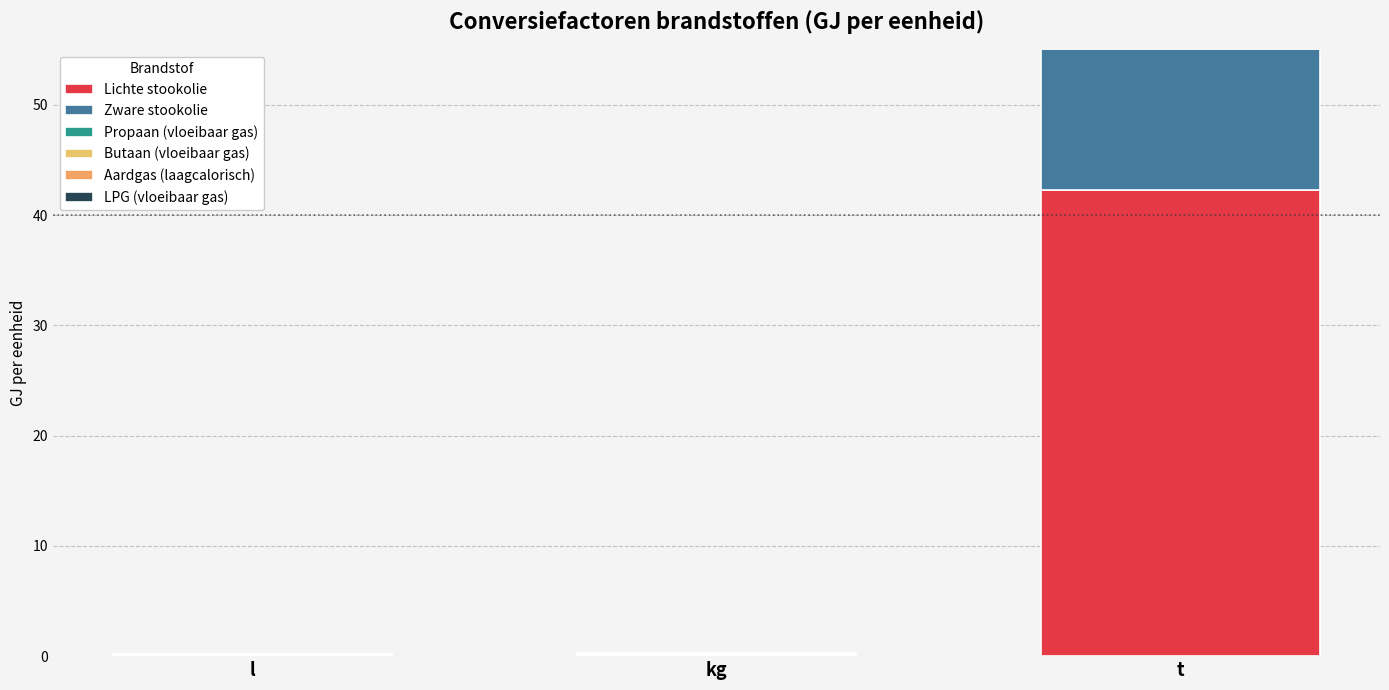

At t, list the series in order from largest to smallest.

Propaan (vloeibaar gas), LPG (vloeibaar gas), Butaan (vloeibaar gas), Lichte stookolie, Zware stookolie, Aardgas (laagcalorisch)